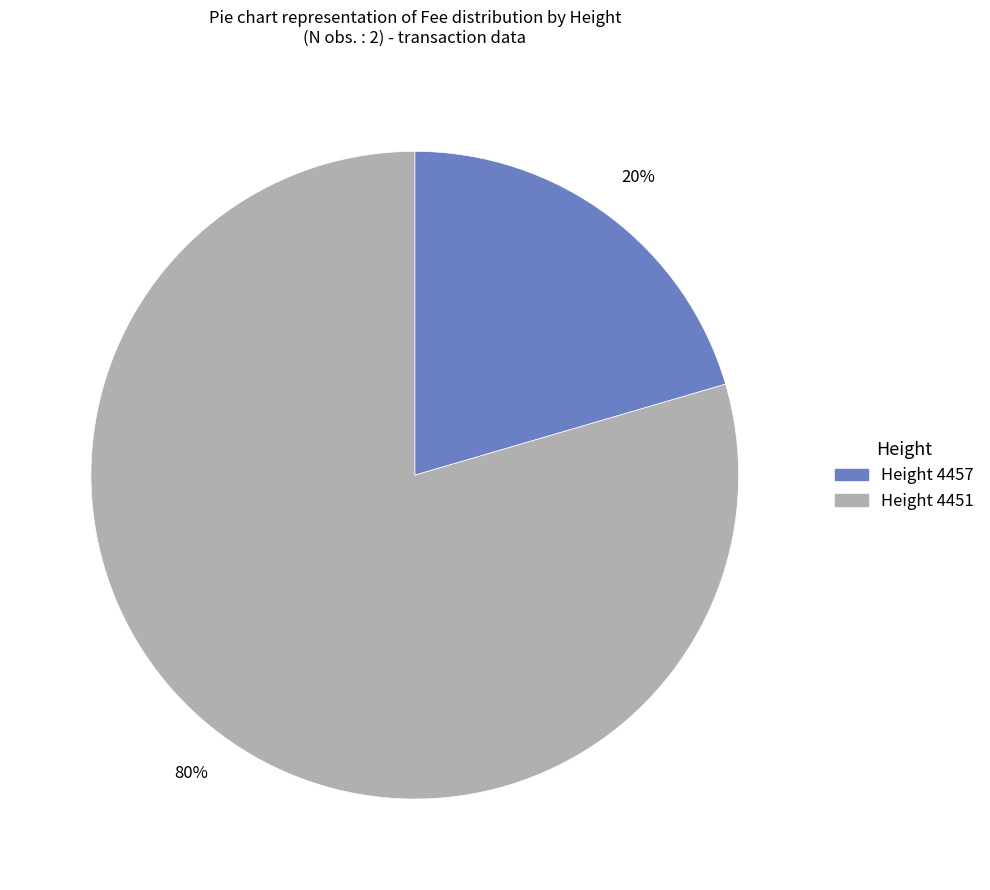

Count the number of slices in the pie.

2